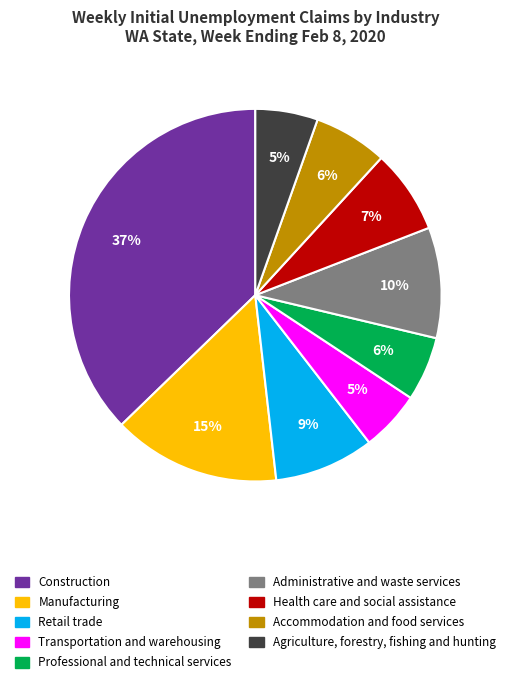

Which slice is the largest?

Construction